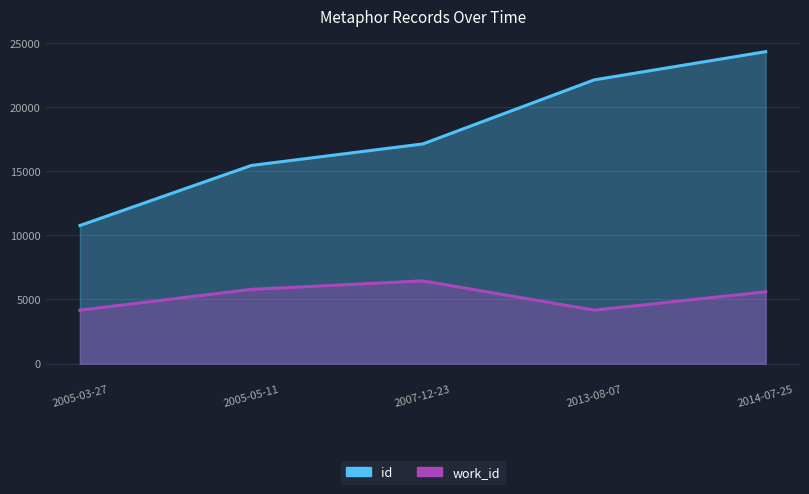

The work_id series shows 5787 at 2005-05-11. True or false?

True